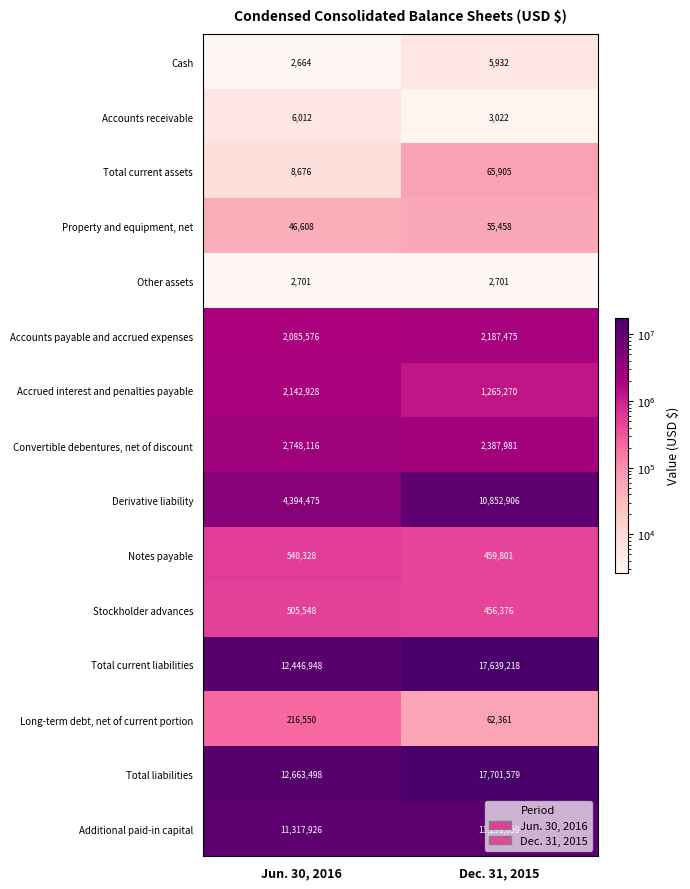

Which series has the largest total across all categories?

Total liabilities